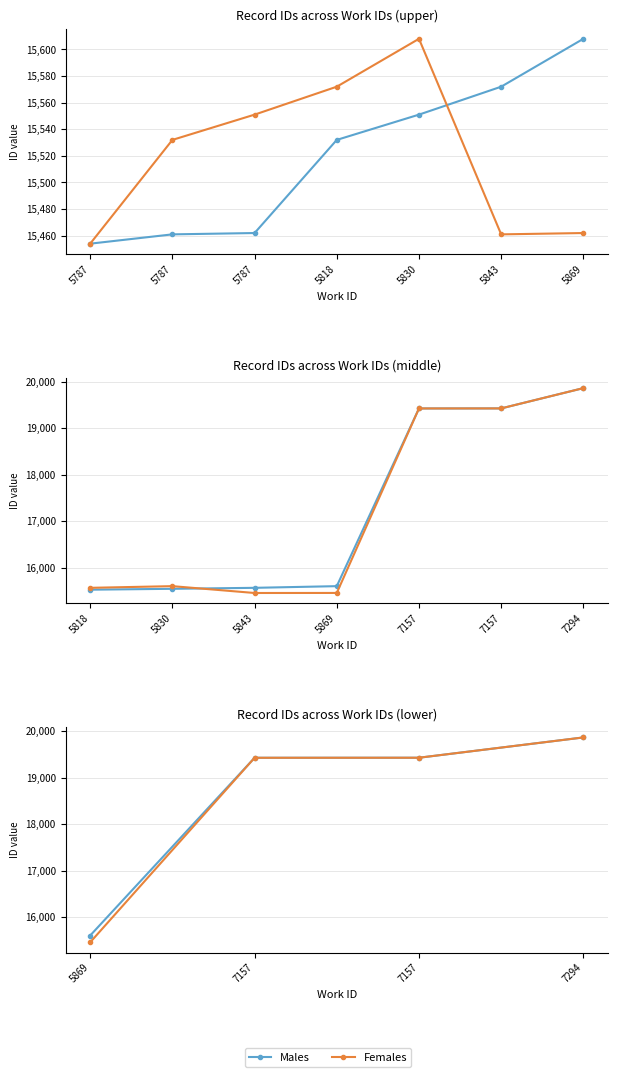

Which series has the widest spread of values?

Females